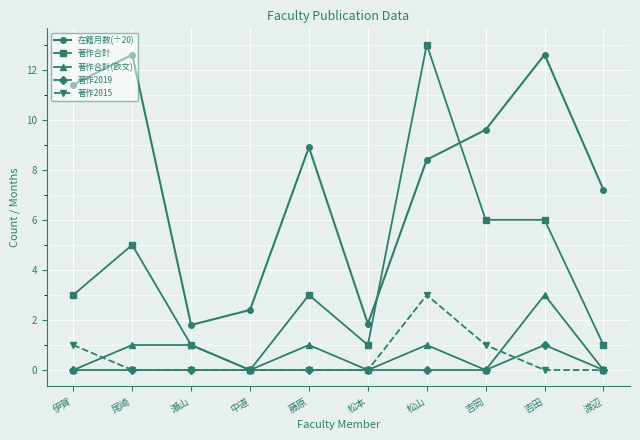

The value of 著作合計 at 渡辺 is 1.0. True or false?

True